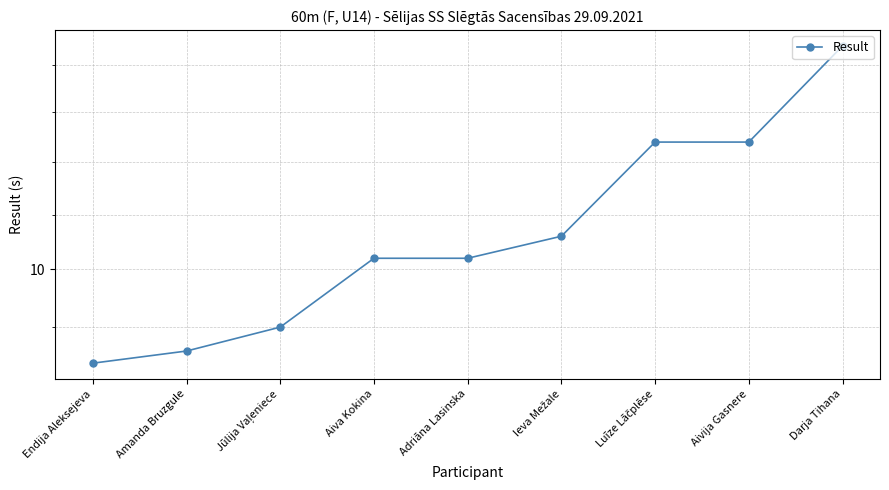

Which category has the lowest value across all series?

Endija Aleksejeva